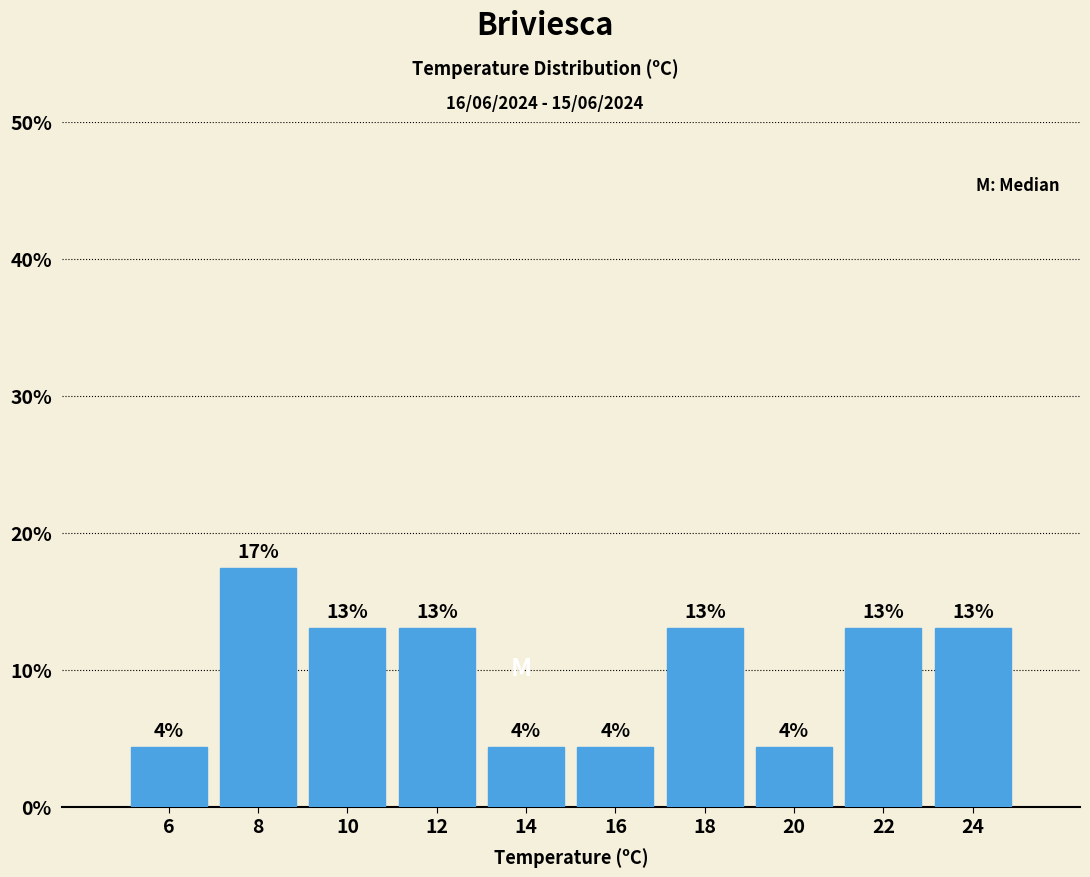

Over which range of the x-axis is the bar tallest?

7 to 9